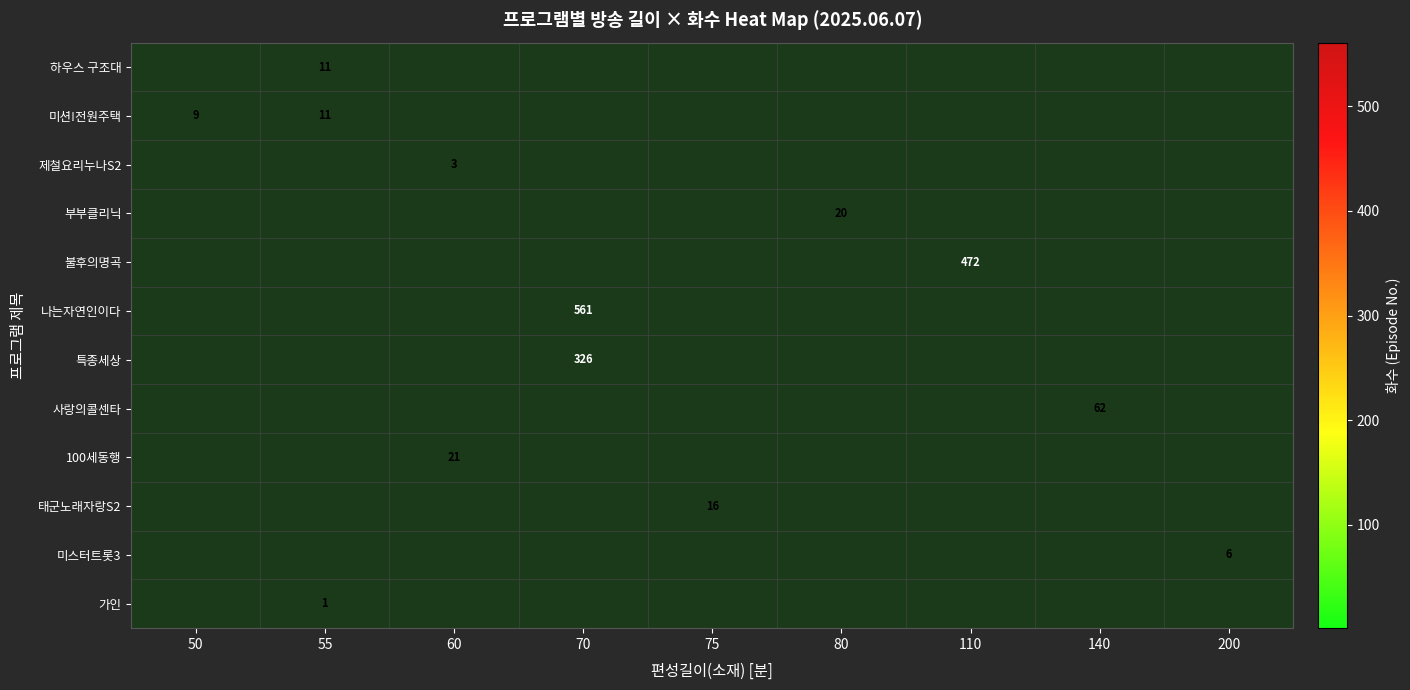

At which category is the sum across all series the highest?

70